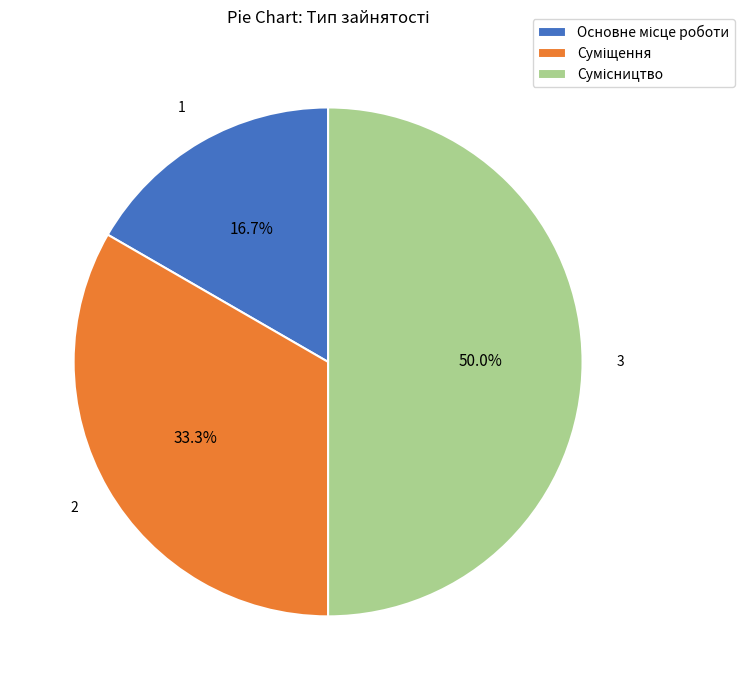

To the nearest percent, what is the difference between the largest and smallest slice percentages?

33%